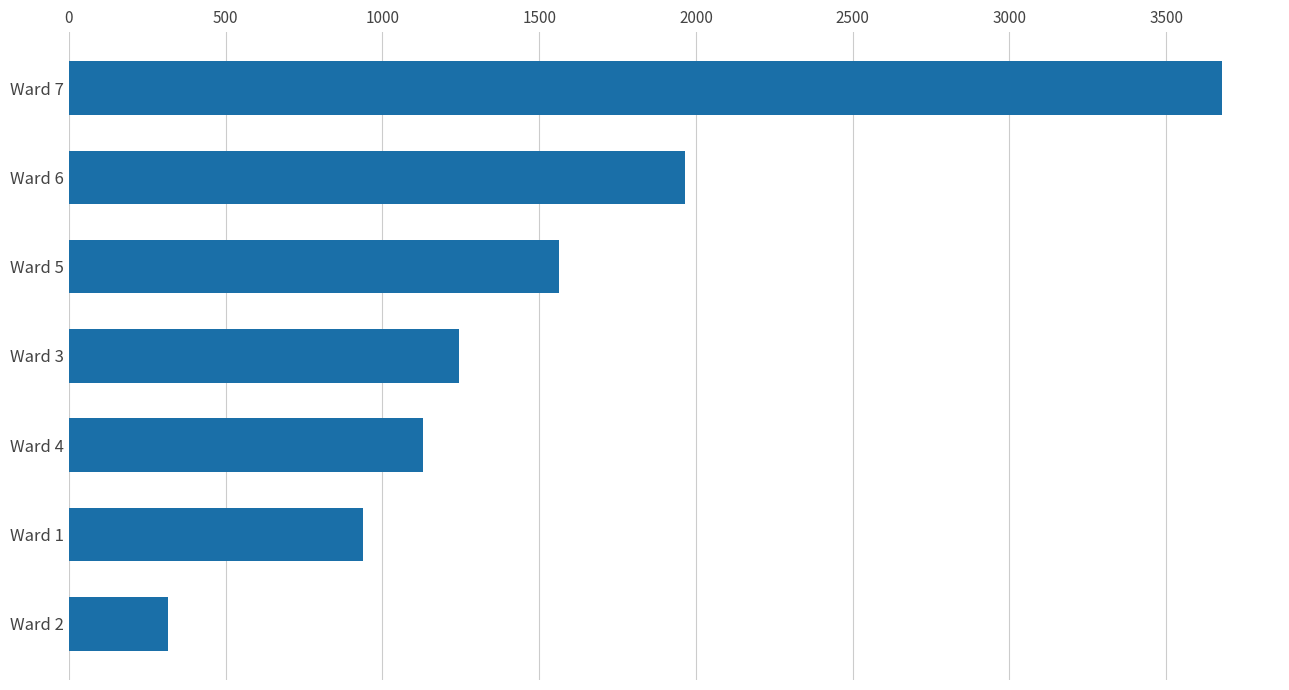

Reading bottom to top, extract all data points from this chart.

316	938	1131	1244	1564	1966	3679